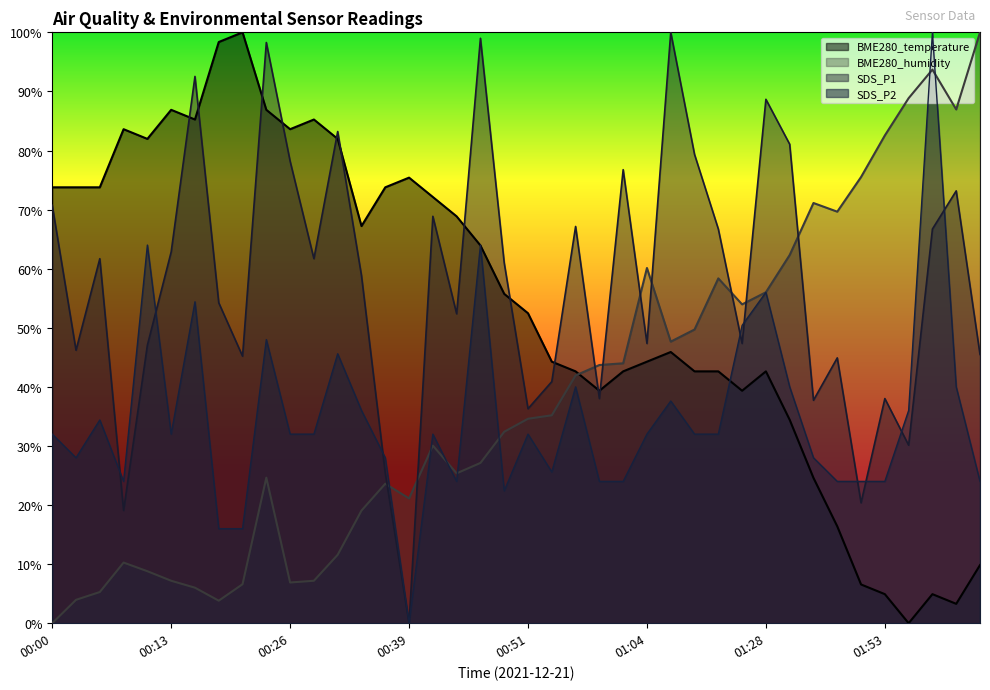

At which category does BME280_humidity reach its first local valley?

00:19